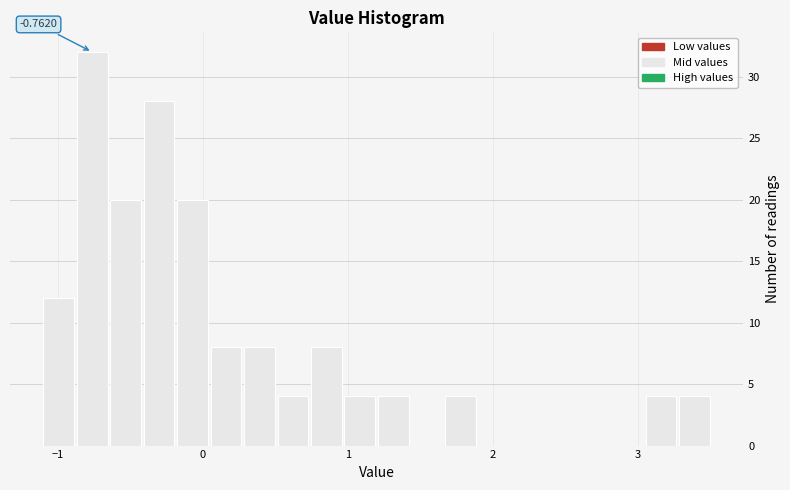

Around what value on the x-axis is the tallest bar? Give the approximate position of its centre, as read against the axis.

-0.8